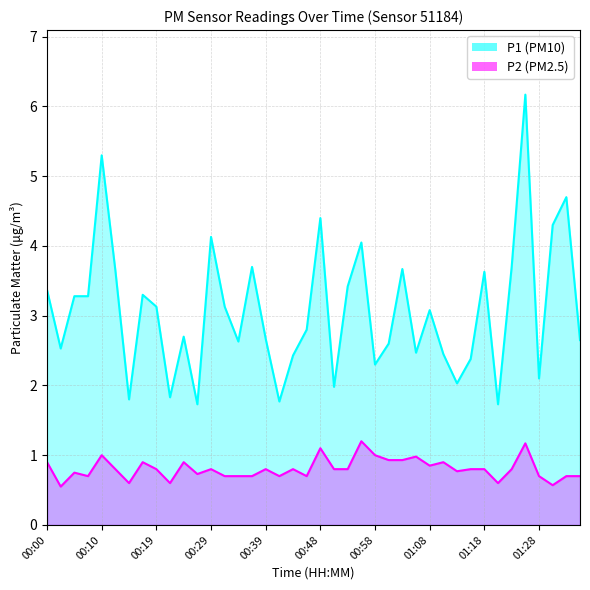

What is the difference between the second highest and minimum values in the P1 series?

3.6